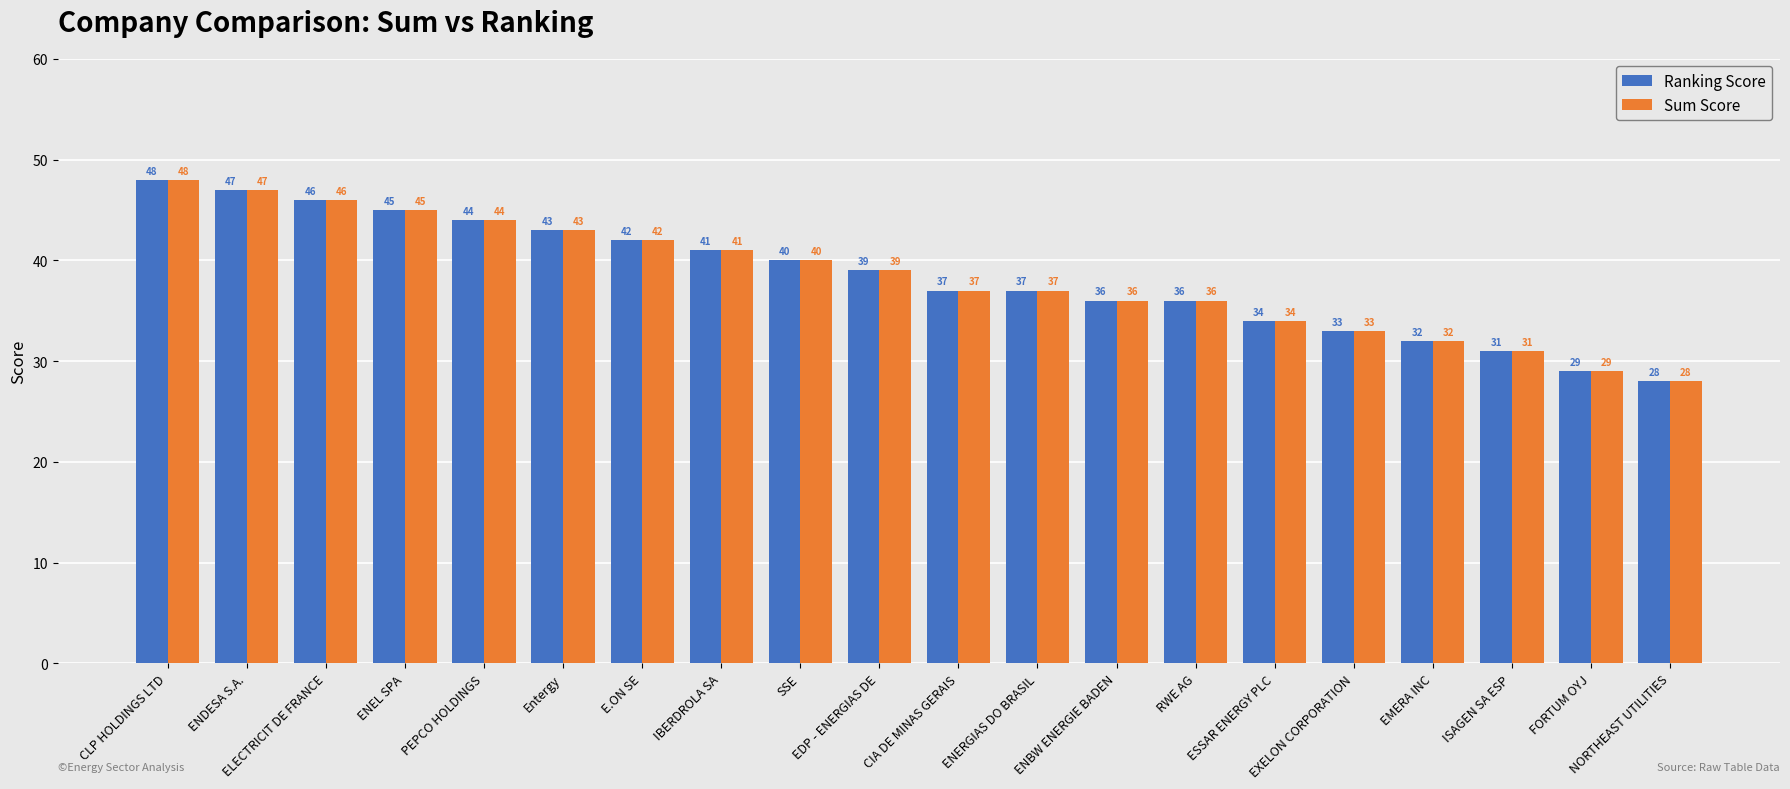

What is the difference between the maximum and minimum values in the Ranking Score series?

20